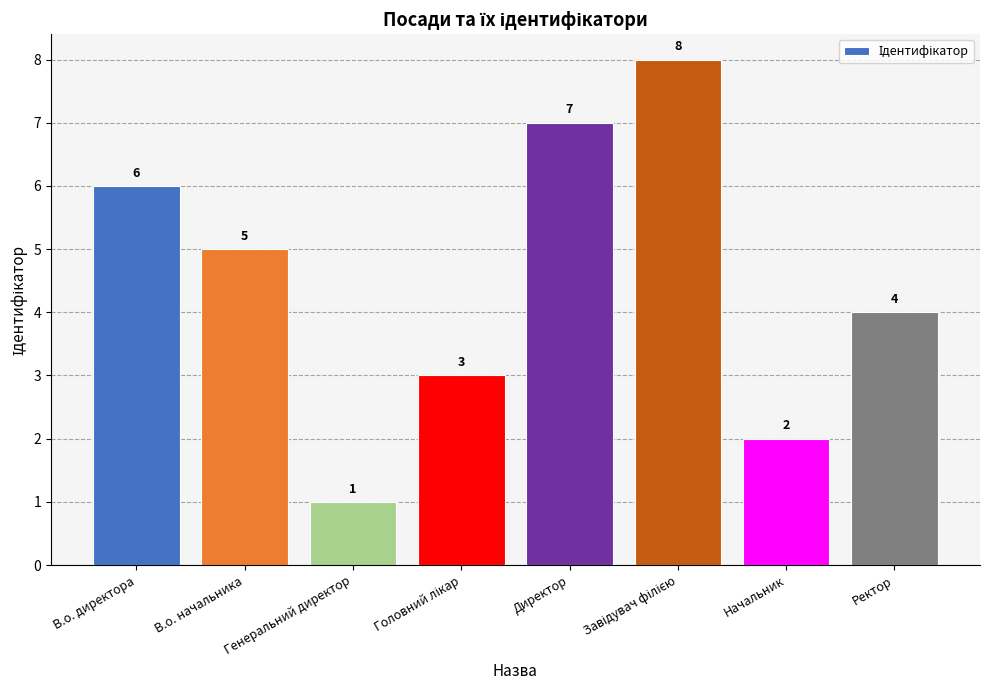

What position from the left is В.о. директора?

1